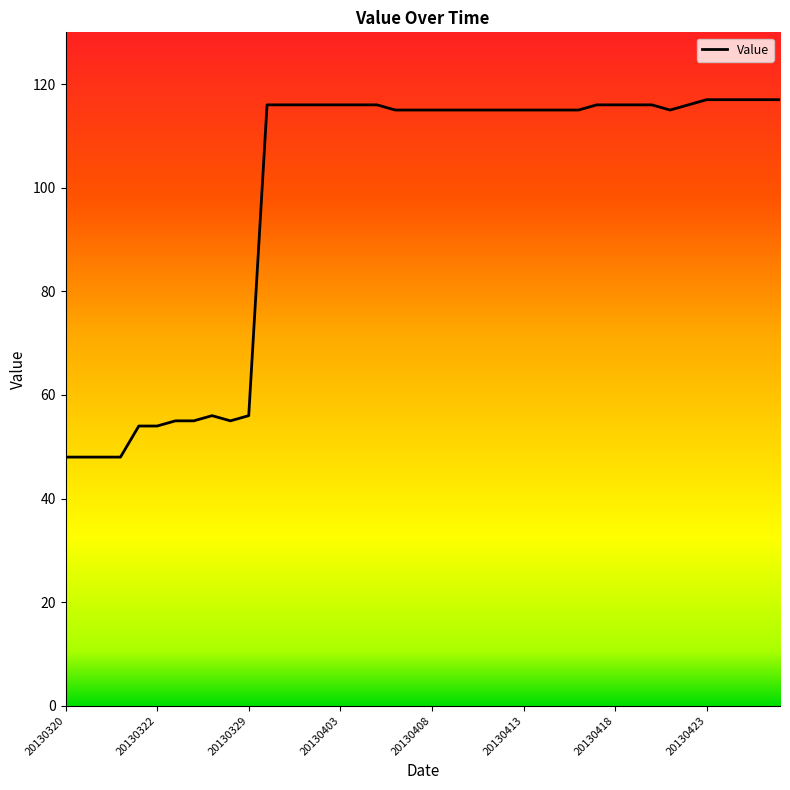

What is the minimum value shown in the chart?

48